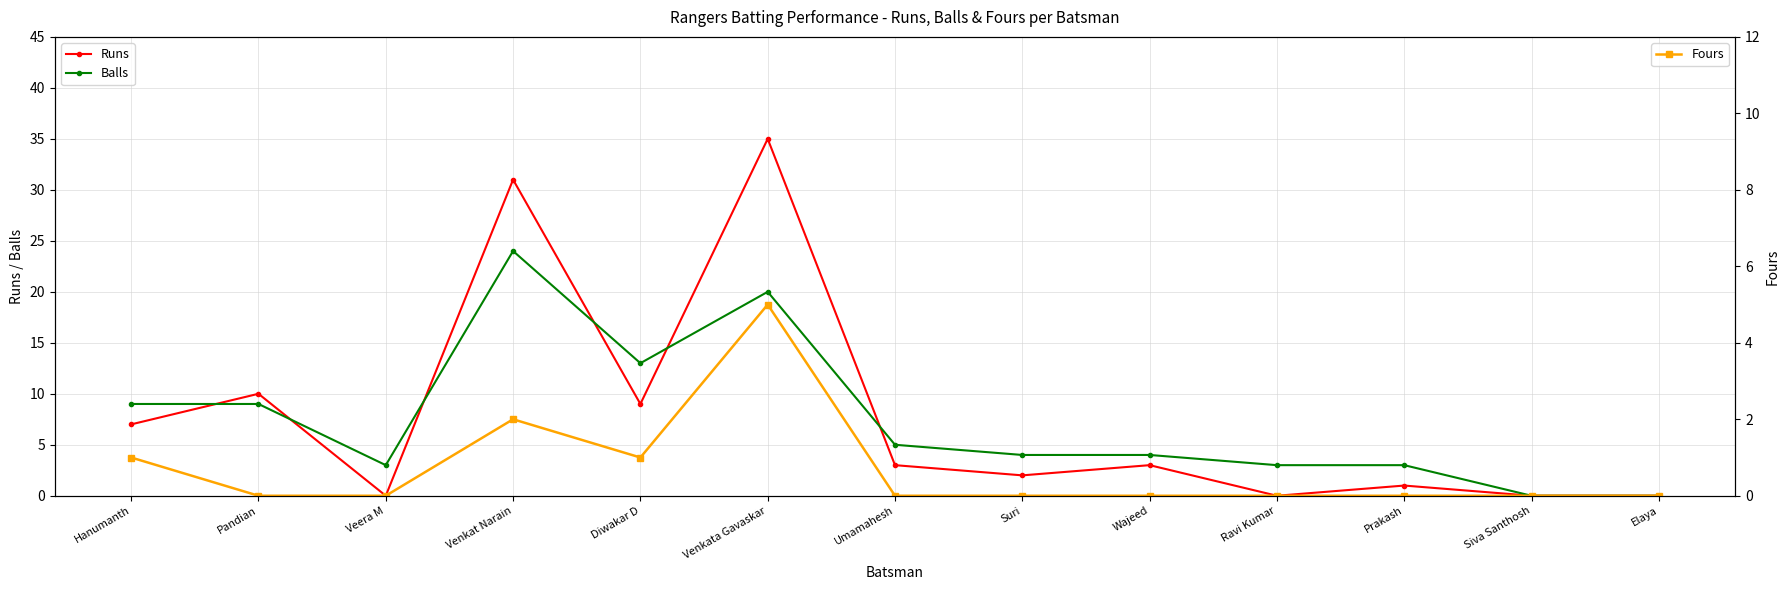

What is the sum of the Balls values at Venkat Narain and Wajeed?

28